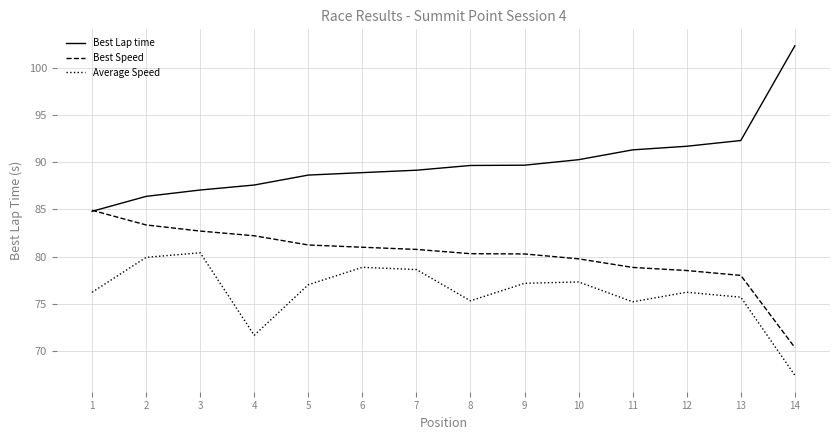

What is the maximum value for Average Speed?

80.4